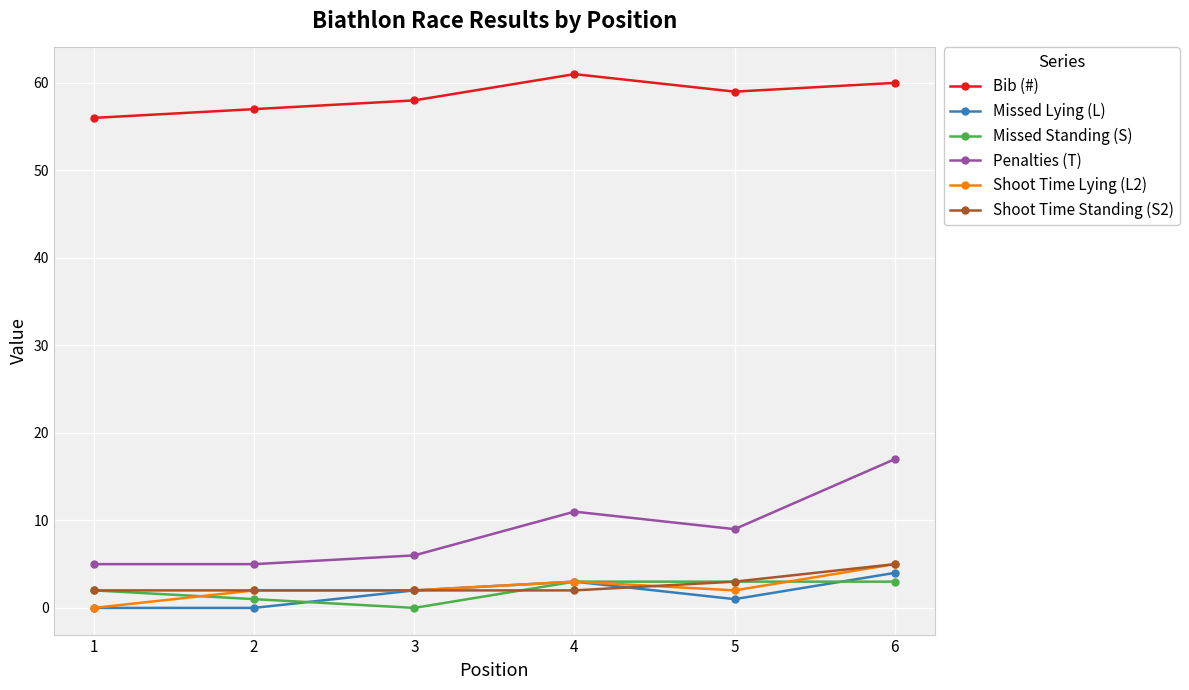

Reading left to right, what are all the values shown in this chart?

Bib (#): 56	57	58	61	59	60
Missed Lying (L): 0	0	2	3	1	4
Missed Standing (S): 2	1	0	3	3	3
Penalties (T): 5	5	6	11	9	17
Shoot Time Lying (L2): 0	2	2	3	2	5
Shoot Time Standing (S2): 2	2	2	2	3	5